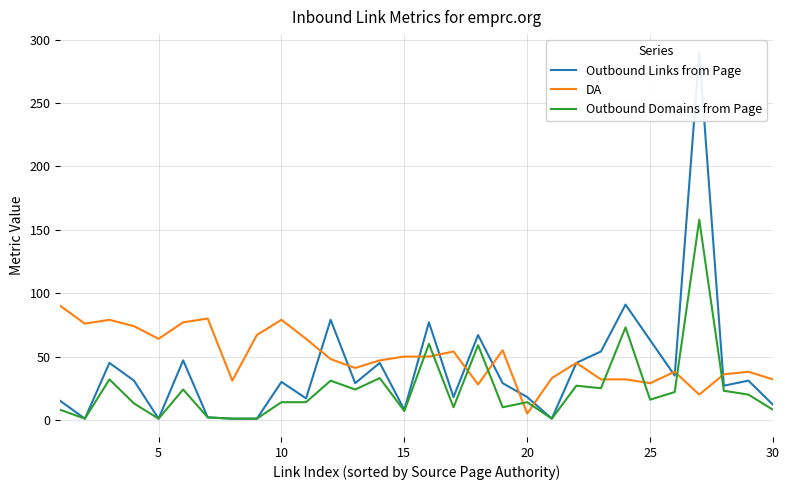

What is the highest value of the Outbound Domains from Page series?

158